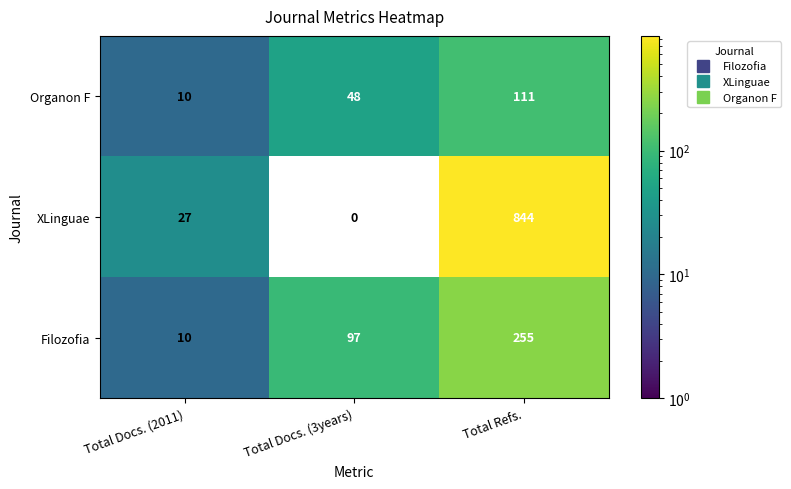

What is the difference between the highest and lowest values at Total Docs. (2011)?

17.0